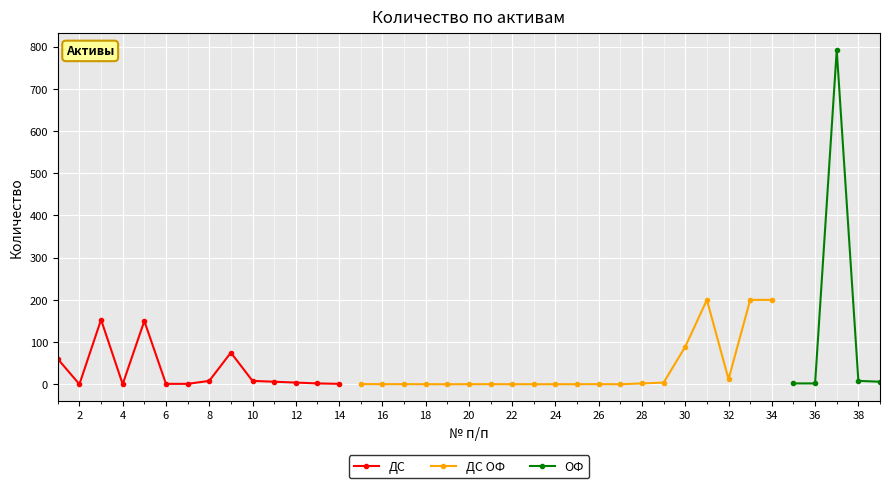

True or false: ОФ and ДС cross at least once.

False